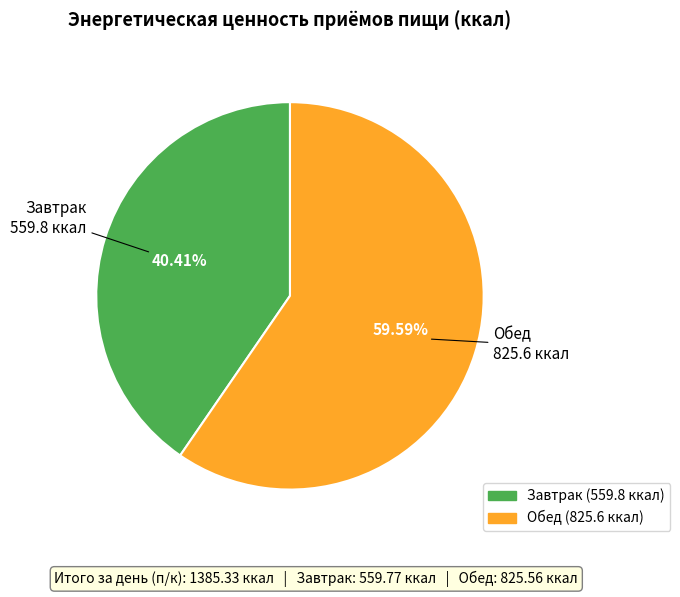

Does Завтрак represent more than half of the total?

No